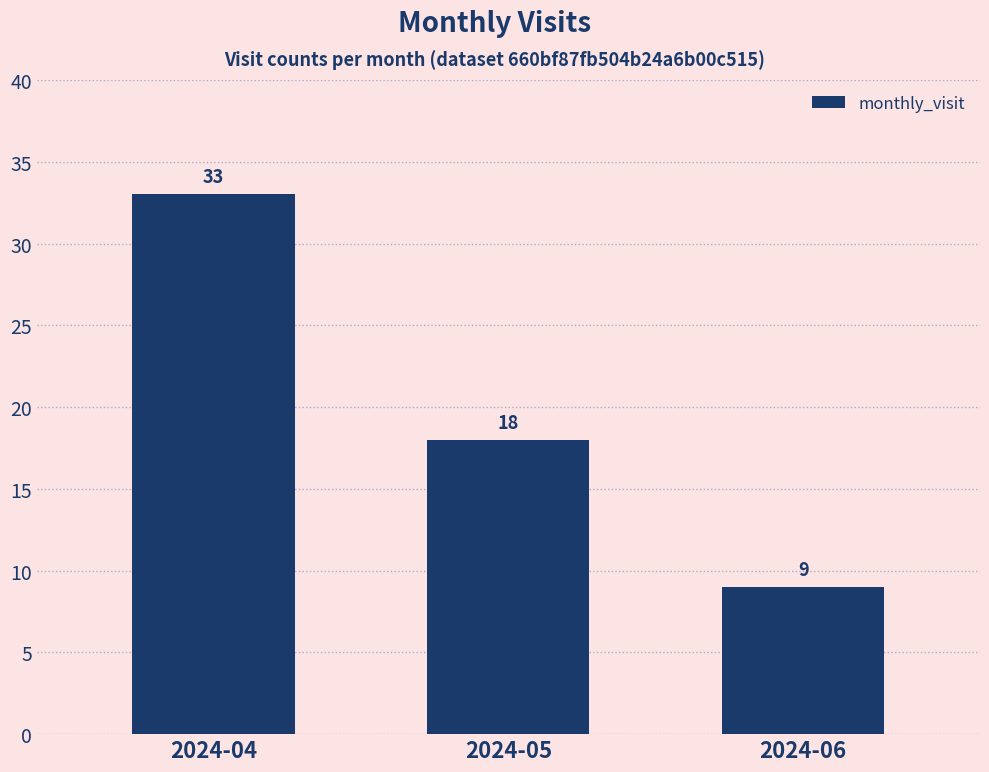

What is the average value?

20